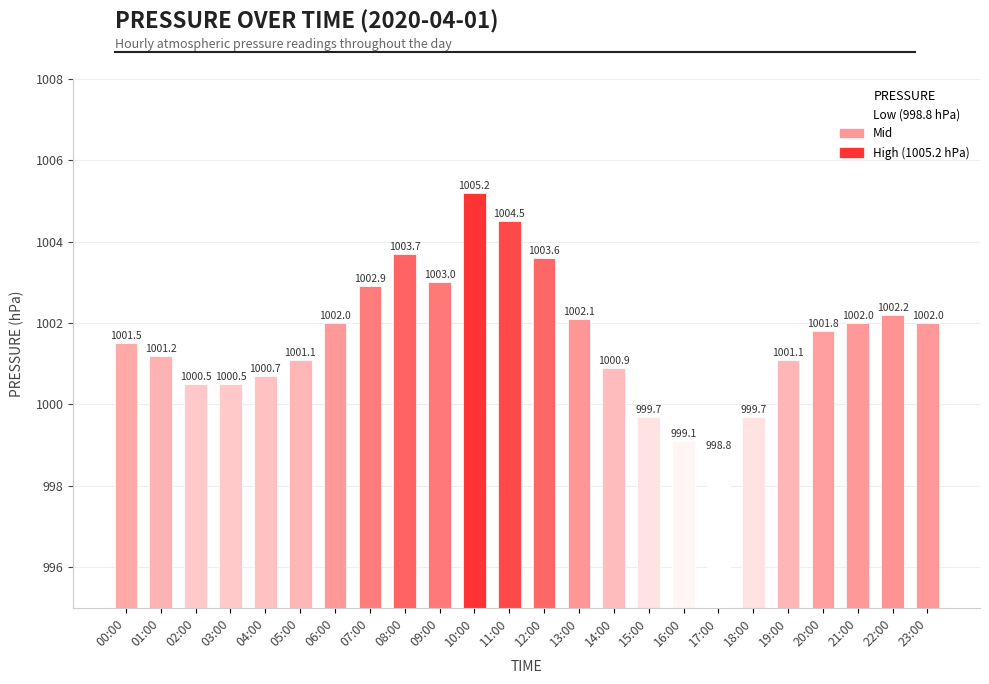

Does the chart contain stacked bars?

No